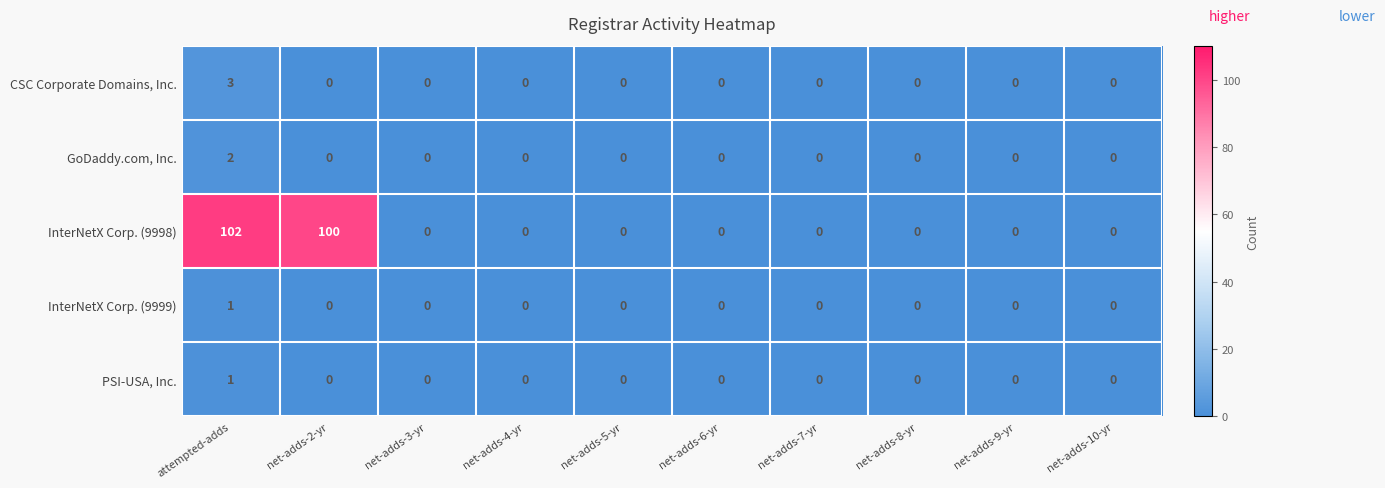

What is the difference between the InterNetX Corp. (9998) values at net-adds-9-yr and attempted-adds?

102